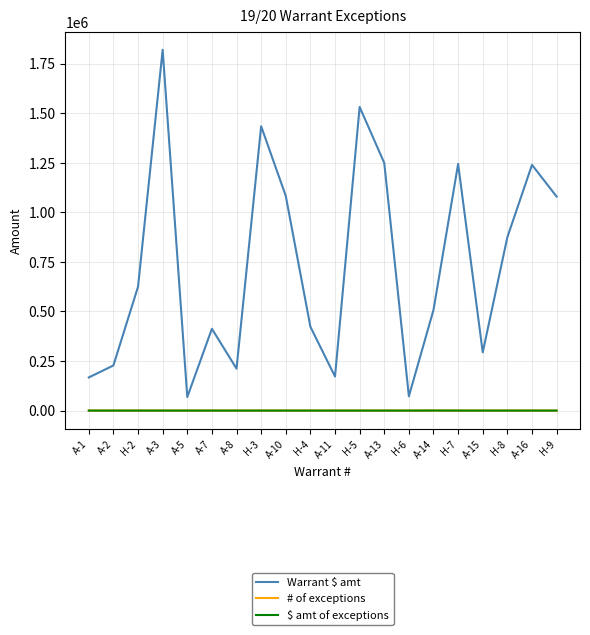

True or false: Warrant $ amt and # of exceptions cross at least once.

False